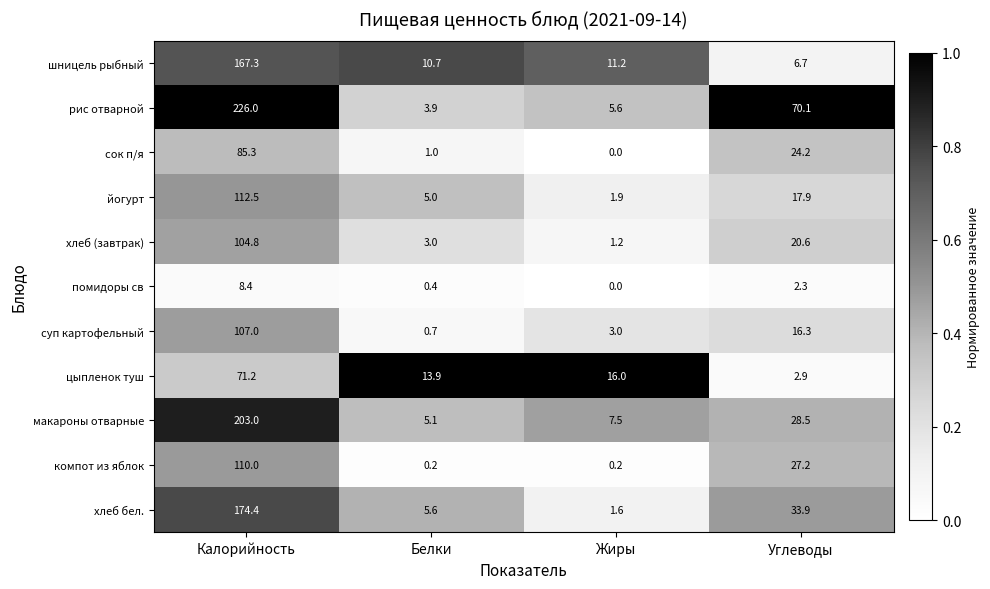

What is the maximum value for сок п/я?

85.3